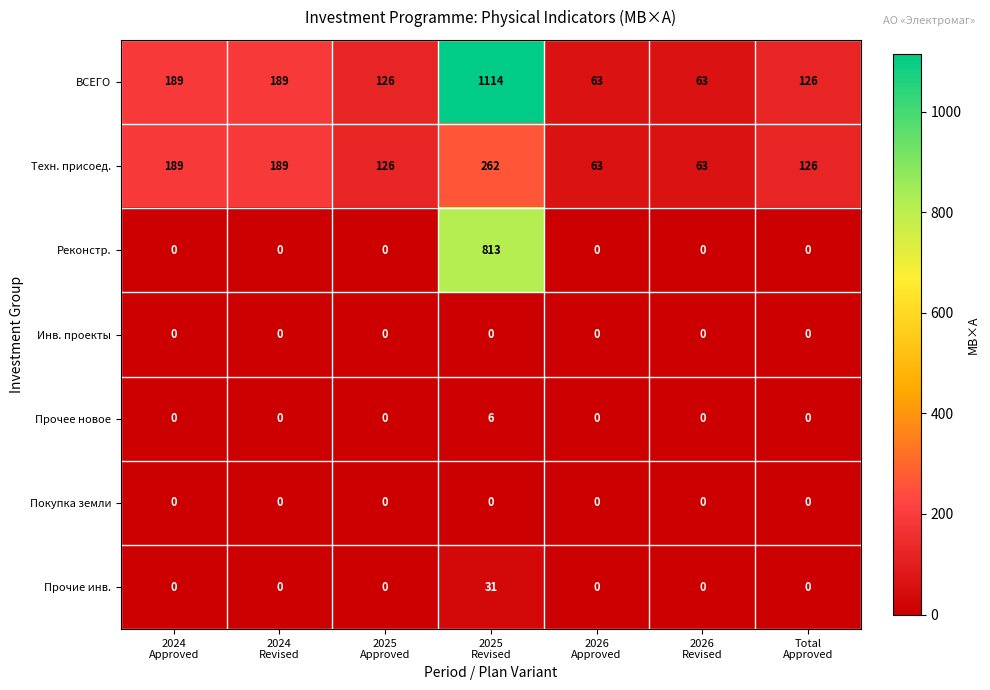

At which category is the sum across all series the highest?

2025
Revised